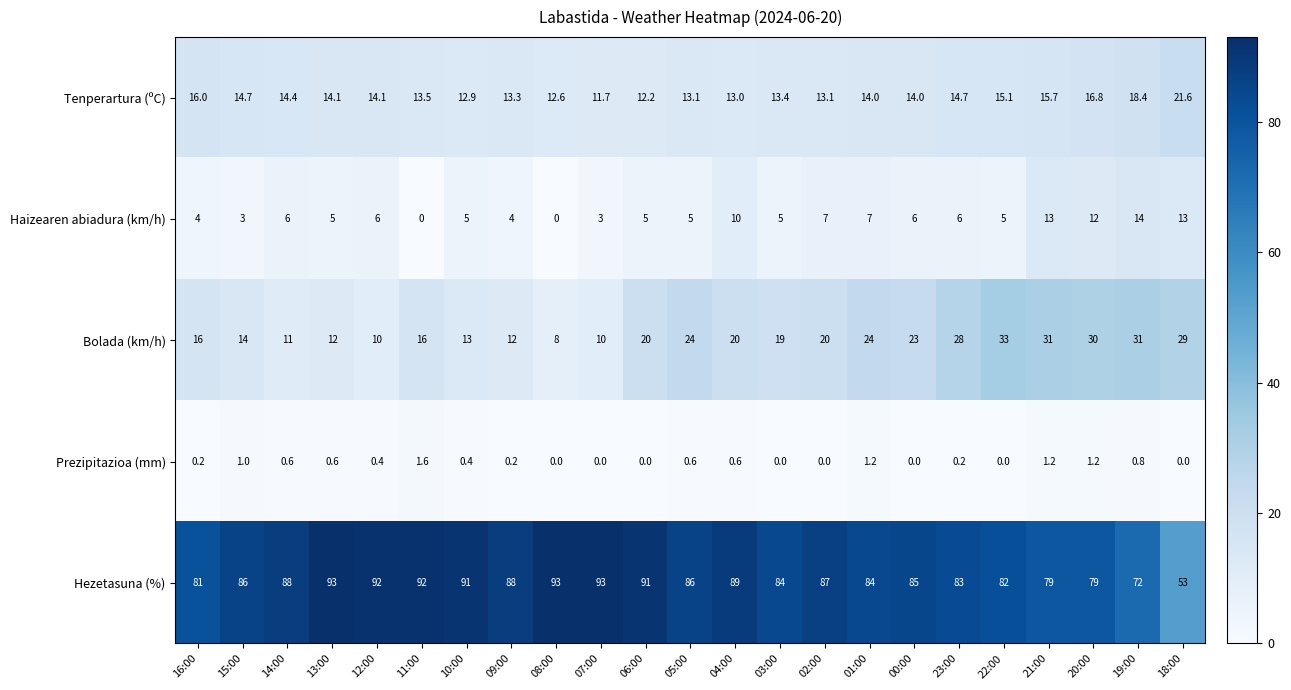

Is the value of Hezetasuna (%) at 08:00 greater than the value of Bolada (km/h) at 11:00?

Yes